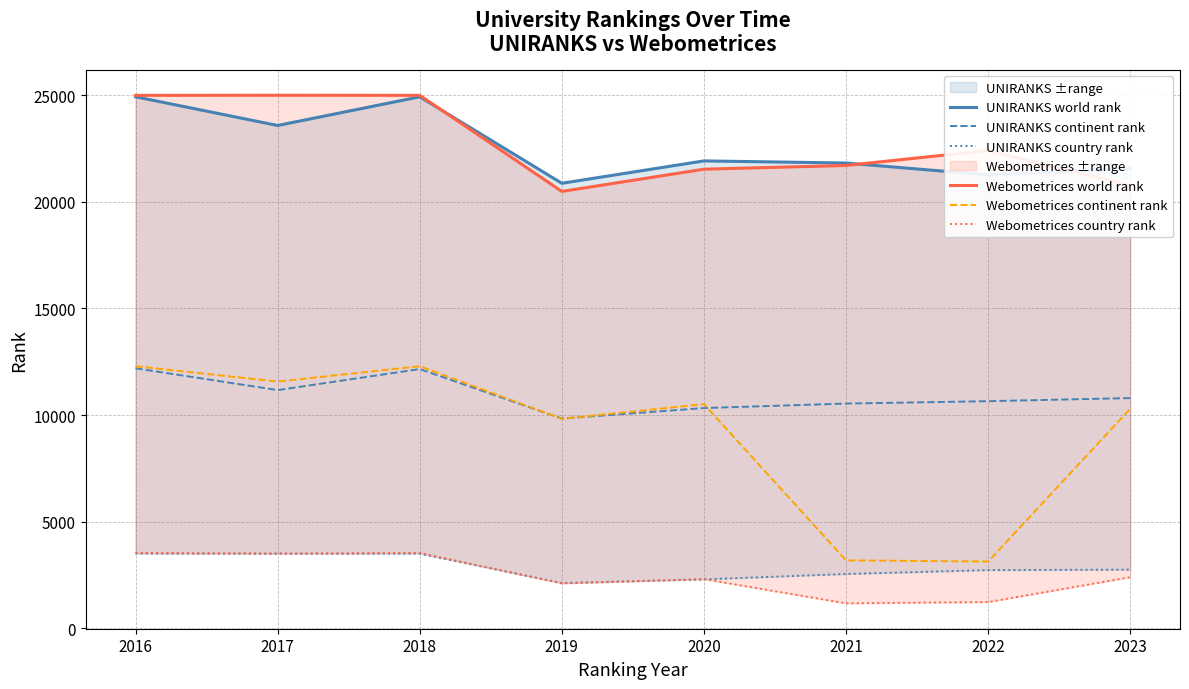

What is the sum of the UNIRANKS world rank values at 2017 and 2018?

48493